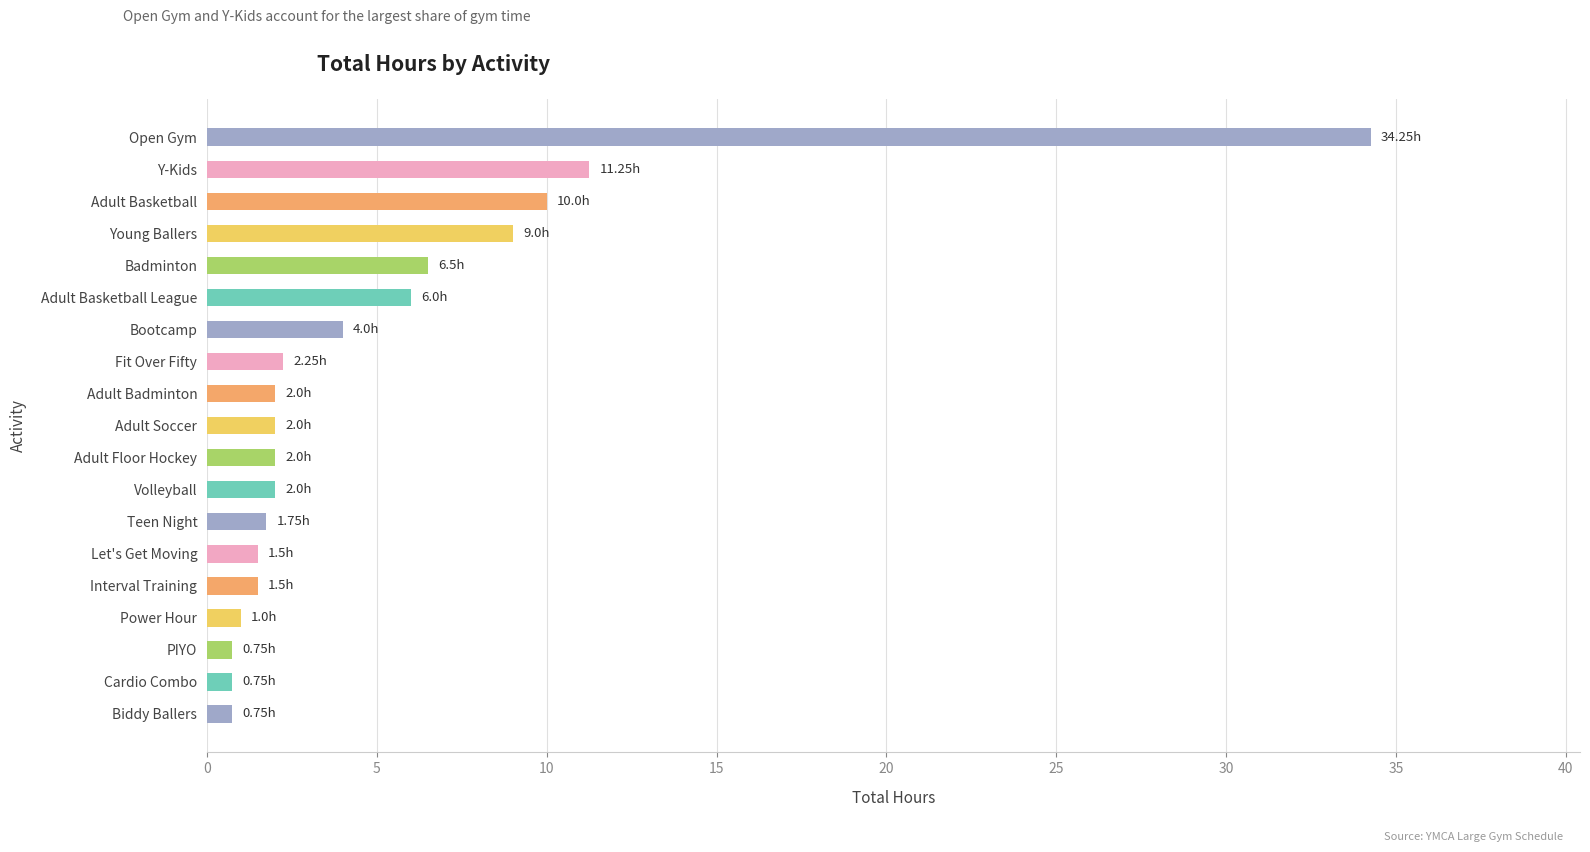

What is the average value?

5.2